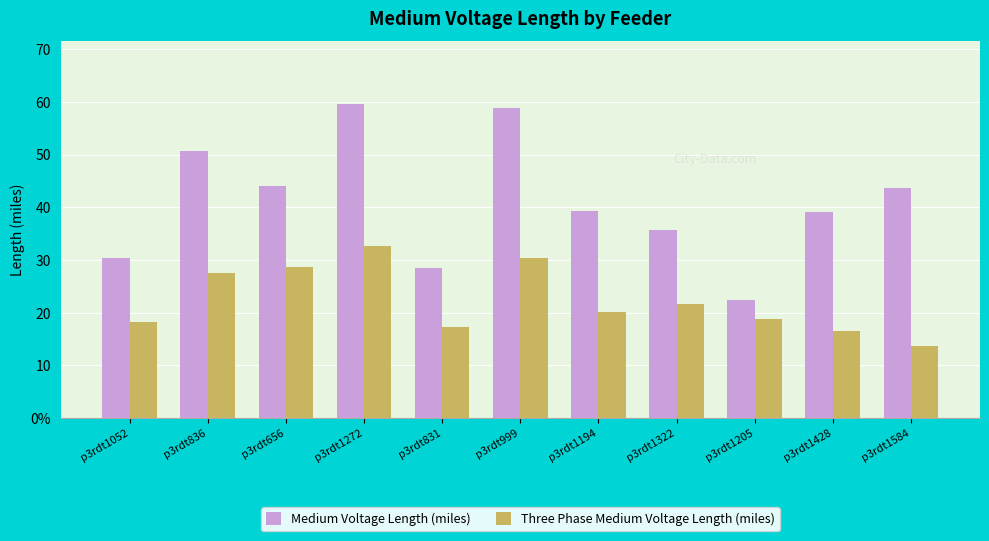

What is the total value across all series at p3rdt656?

72.7